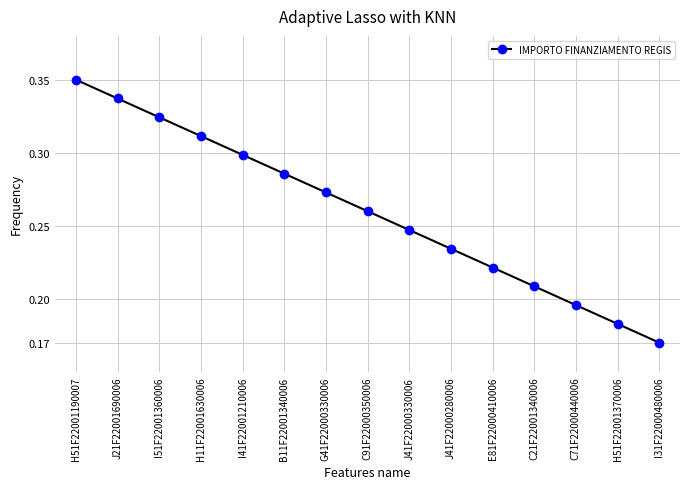

What is the sum of all values?

3.9